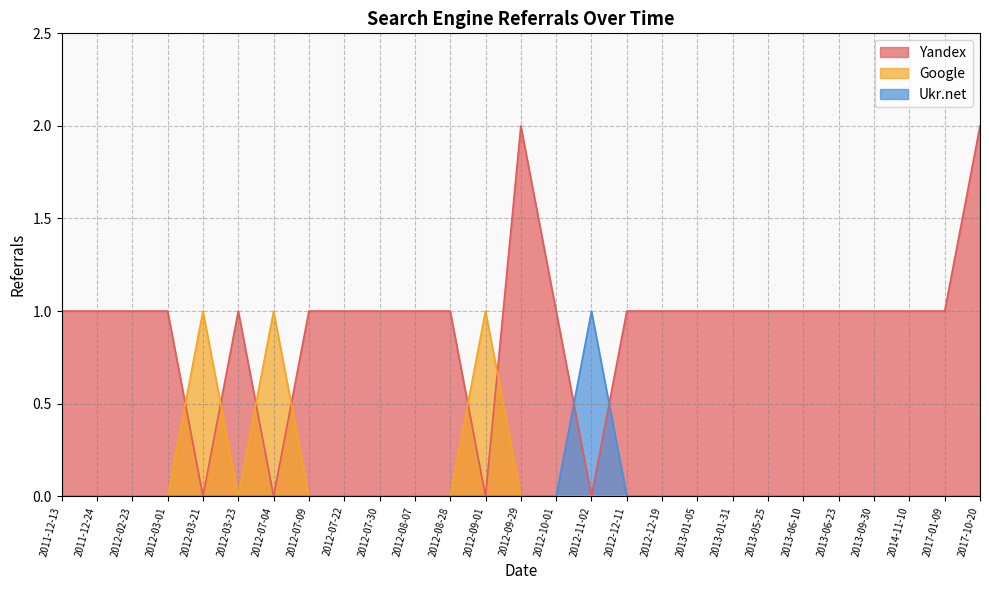

At 2012-07-30, list the series in order from largest to smallest.

Yandex, Google, Ukr.net